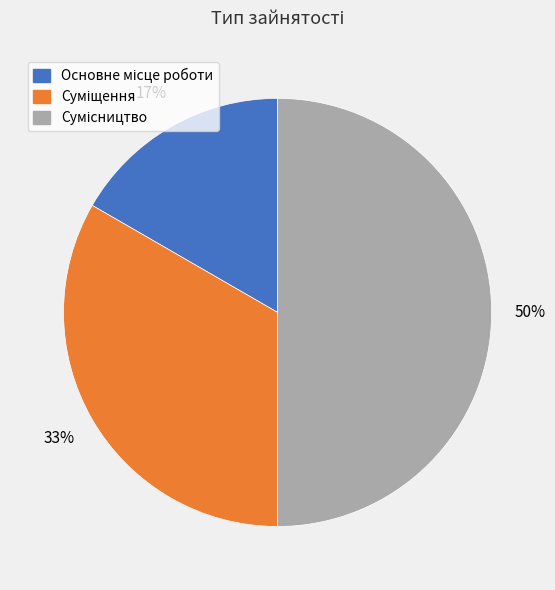

To the nearest percent, what is the average slice percentage?

33%